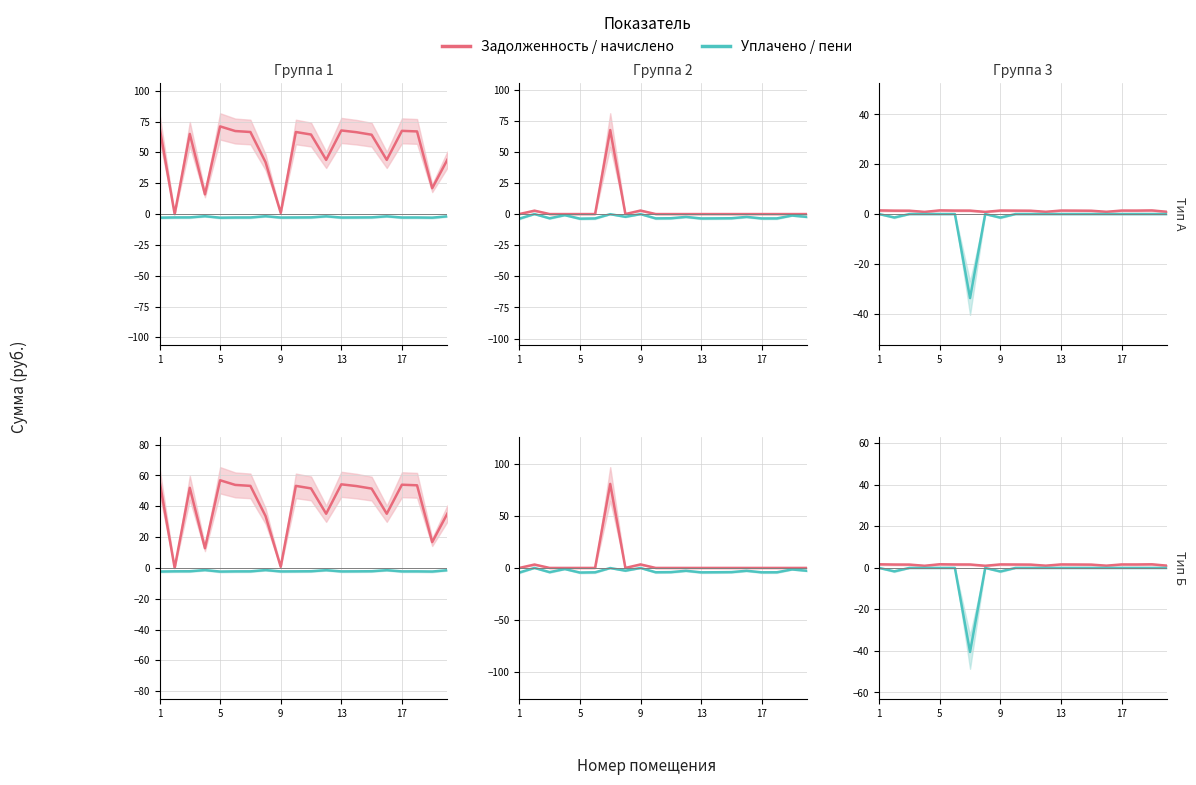

How many intersections are there between uplacheno and zadolzhennost?

6